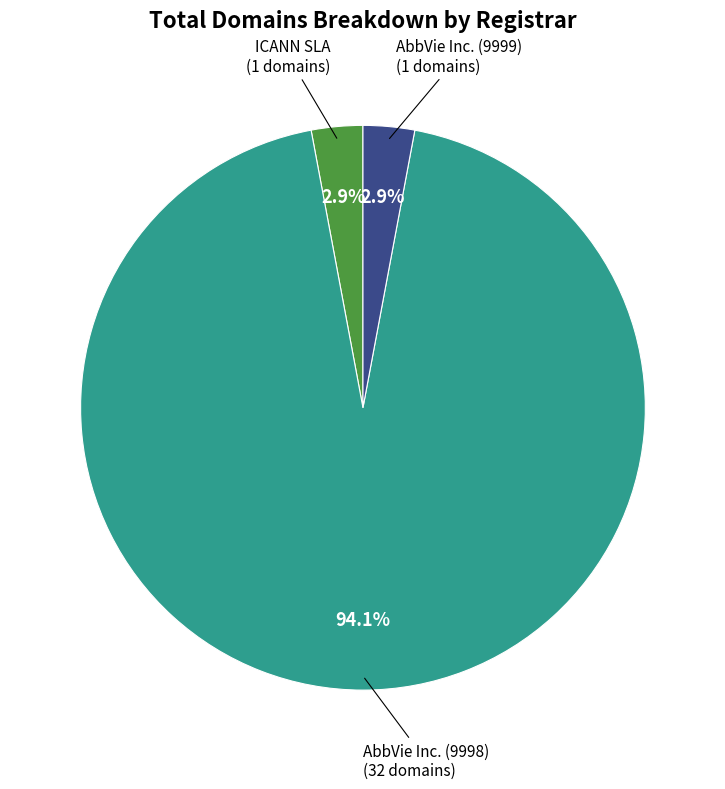

How many slices are in this pie chart?

3